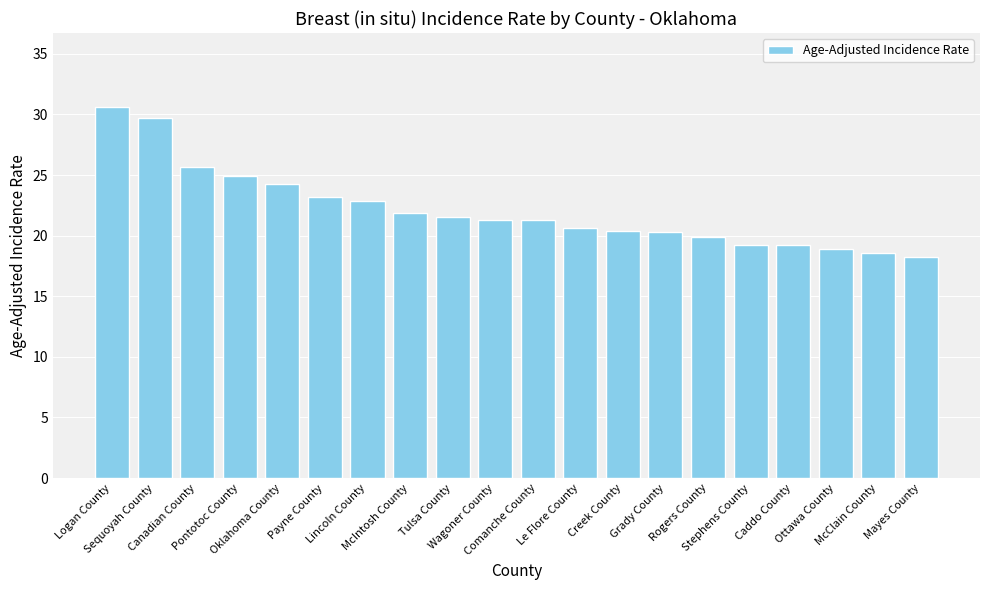

Which category has the highest value across all series?

Logan County